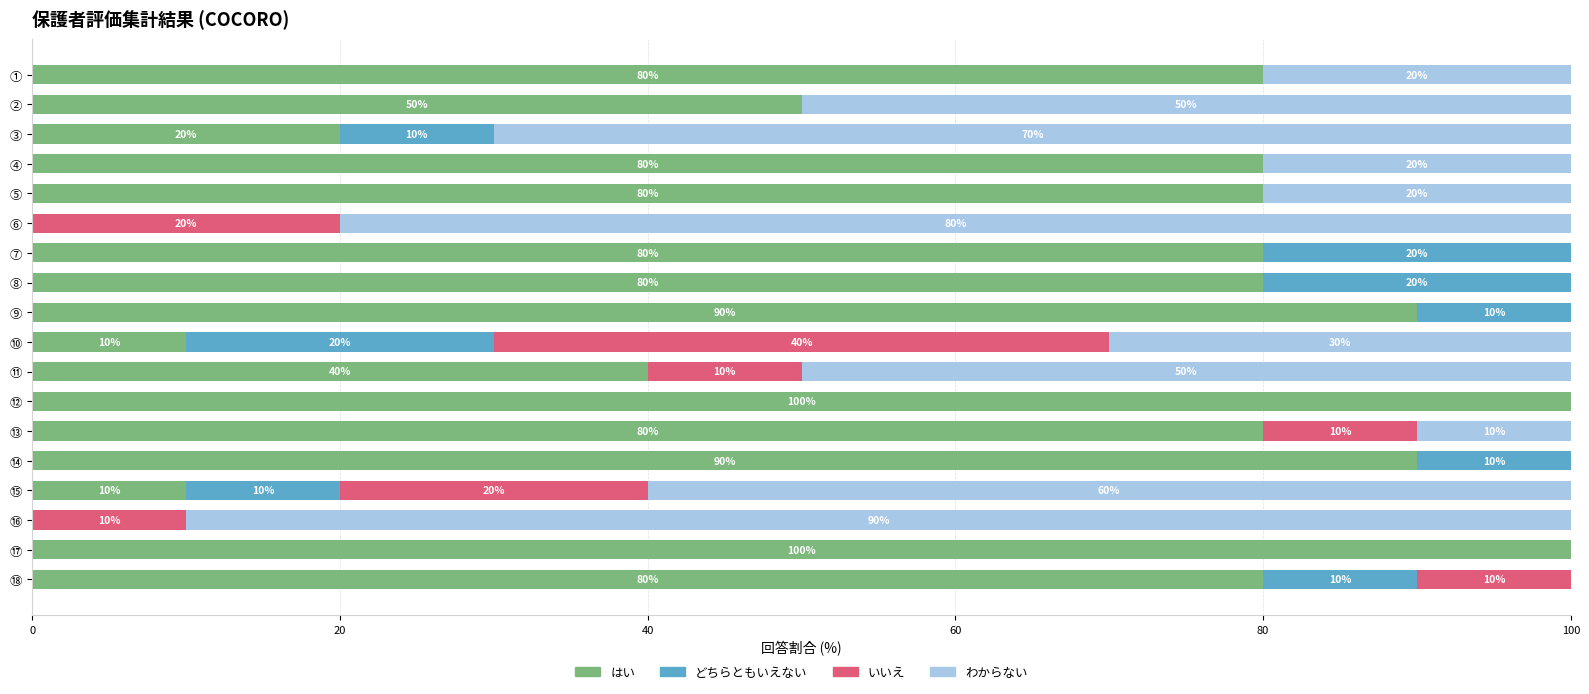

The value of はい at ④ is 80. True or false?

True